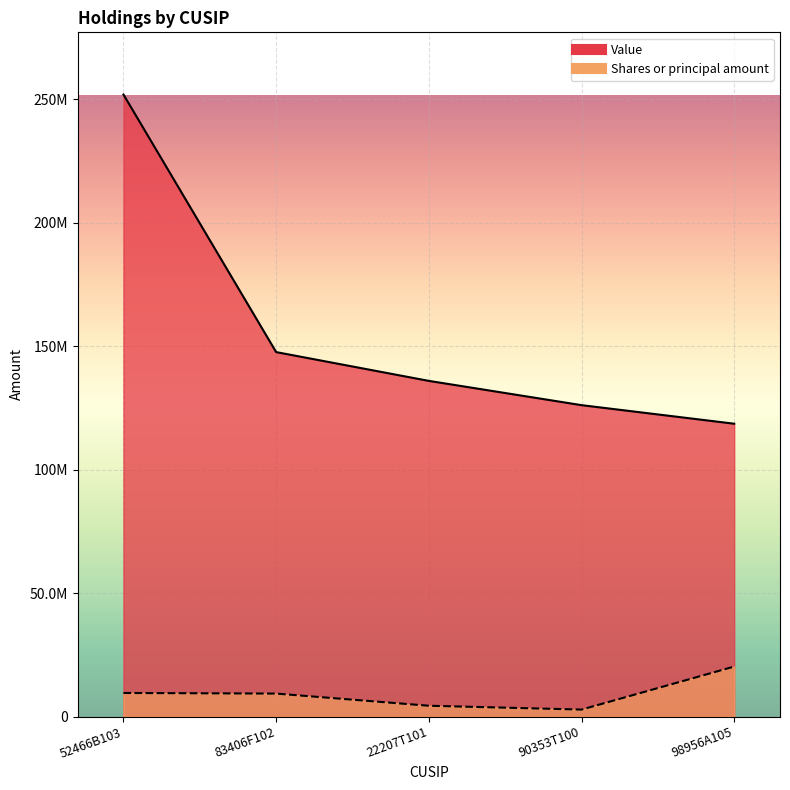

At which label does Value reach its minimum?

98956A105